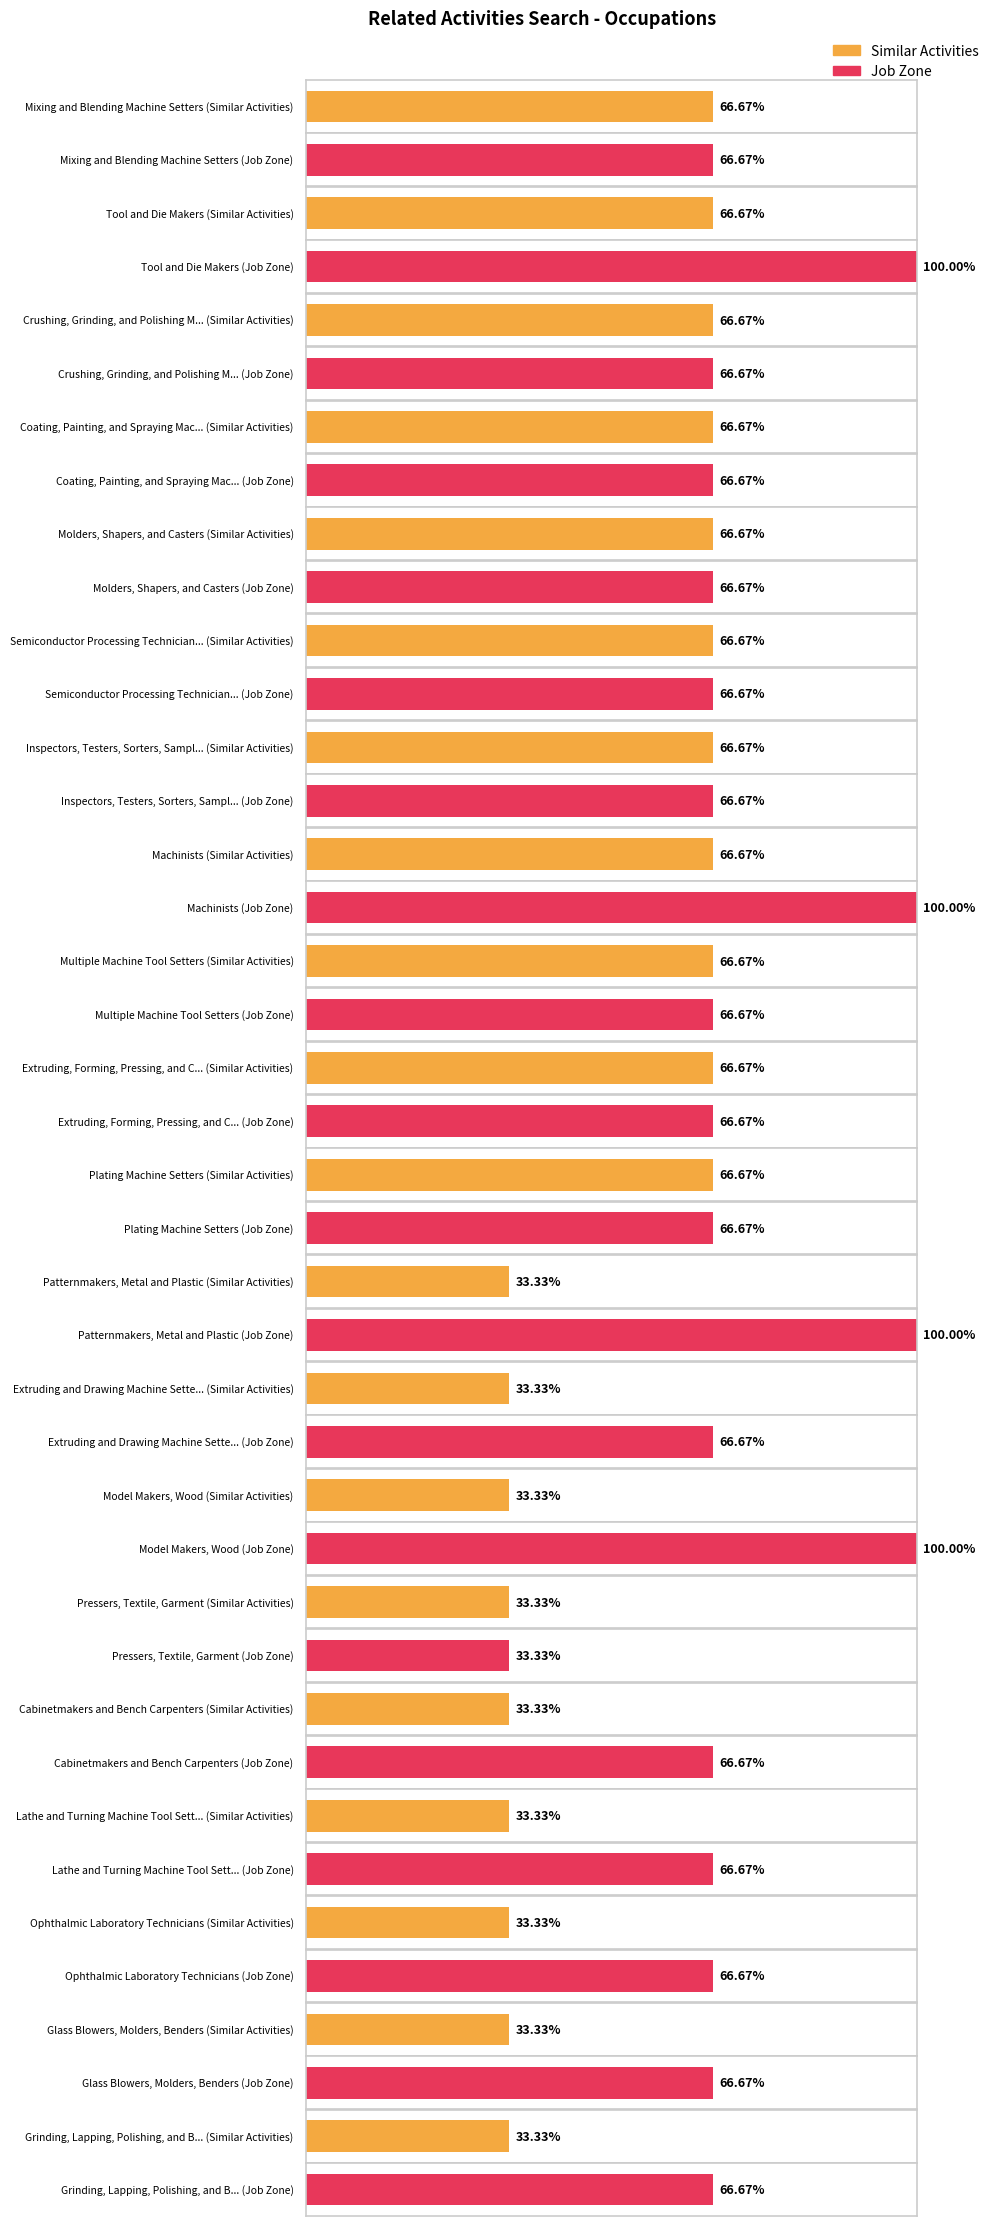

Between Semiconductor Processing Technicians and Glass Blowers, Molders, Benders, which series saw the biggest shift?

Similar Activities